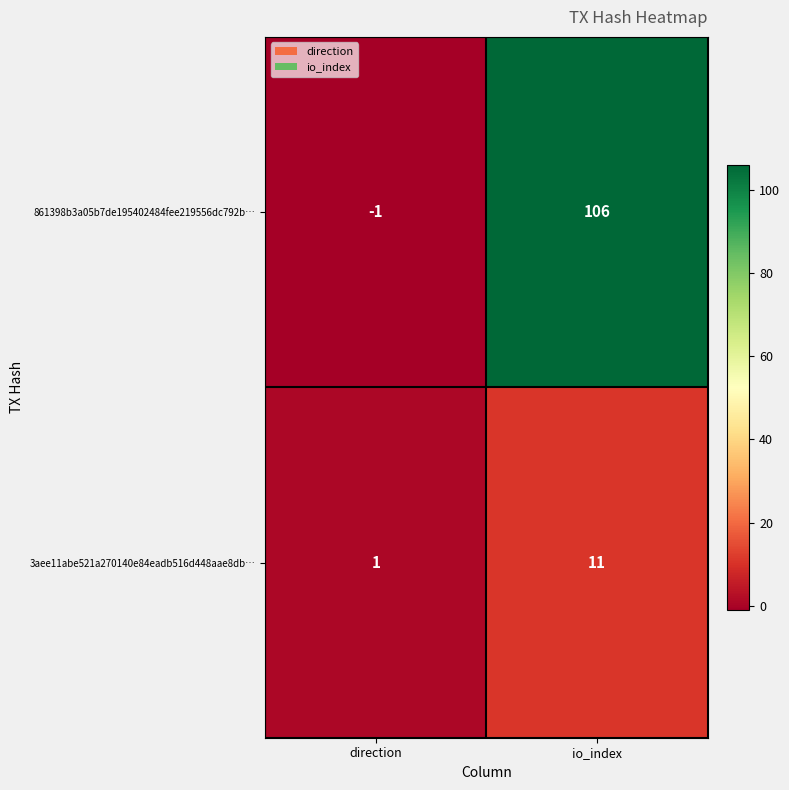

Rank the series by their average value, from highest to lowest.

861398b3a05b7de195402484fee219556dc792b…, 3aee11abe521a270140e84eadb516d448aae8db…